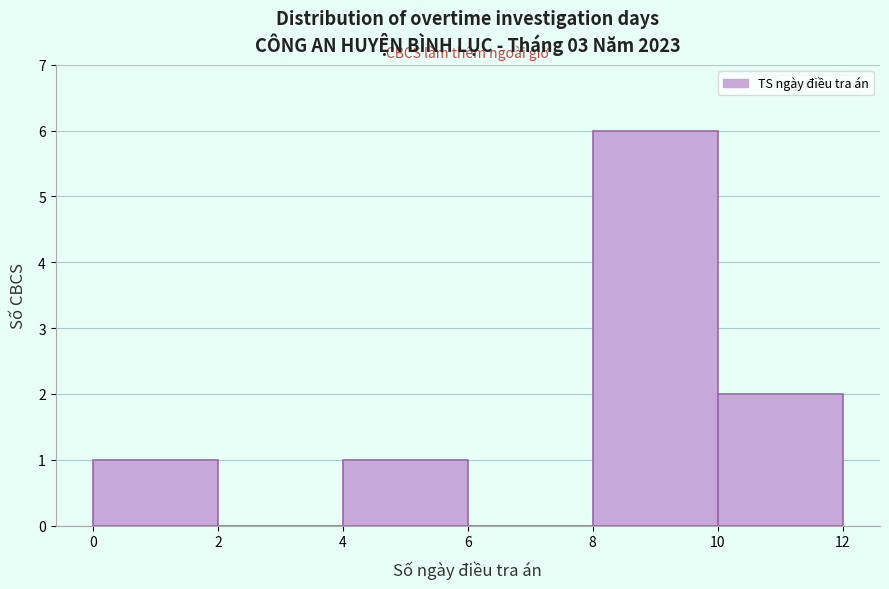

Which range on the x-axis has the tallest bar?

8 to 10